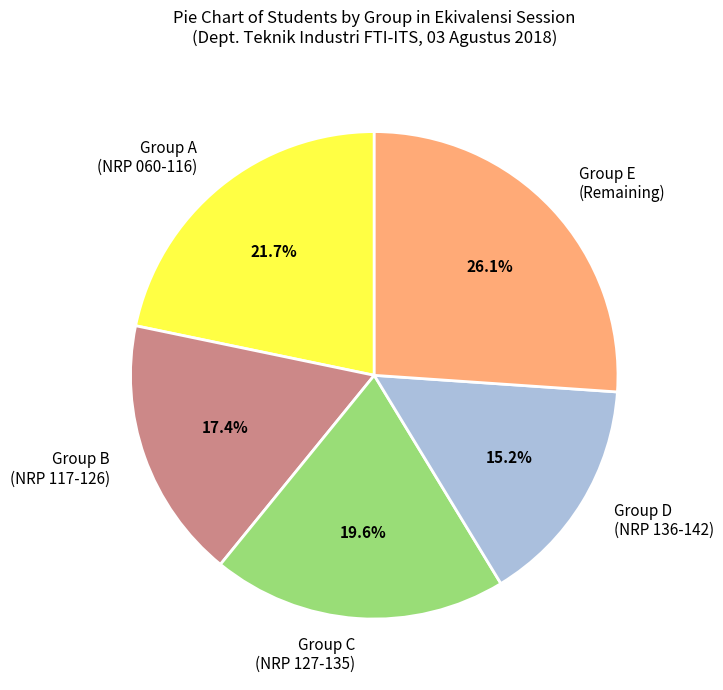

Rank the categories by value from lowest to highest.

Group D (NRP 136-142), Group B (NRP 117-126), Group C (NRP 127-135), Group A (NRP 060-116), Group E (Remaining)